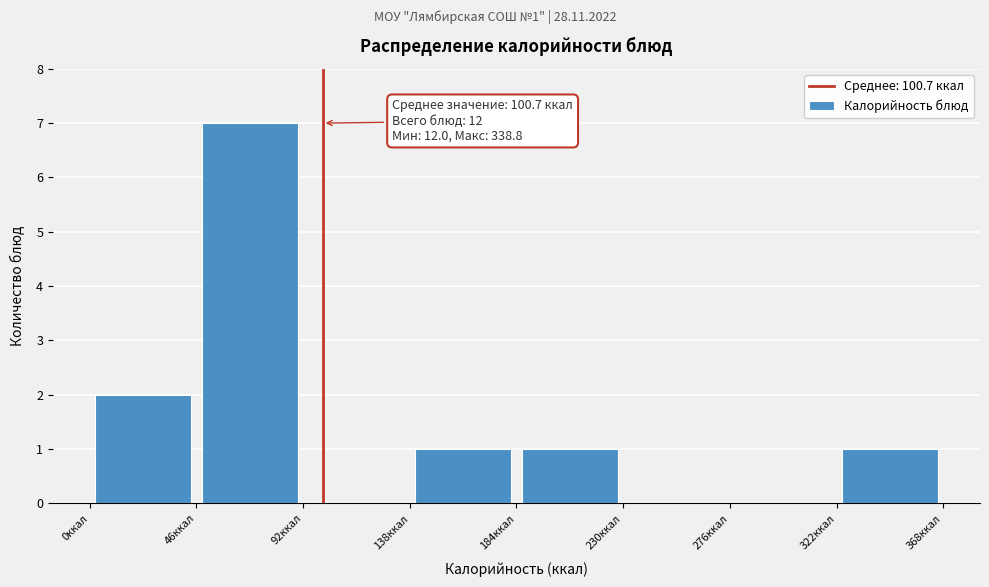

Over which range of the x-axis is the bar tallest?

45 to 90